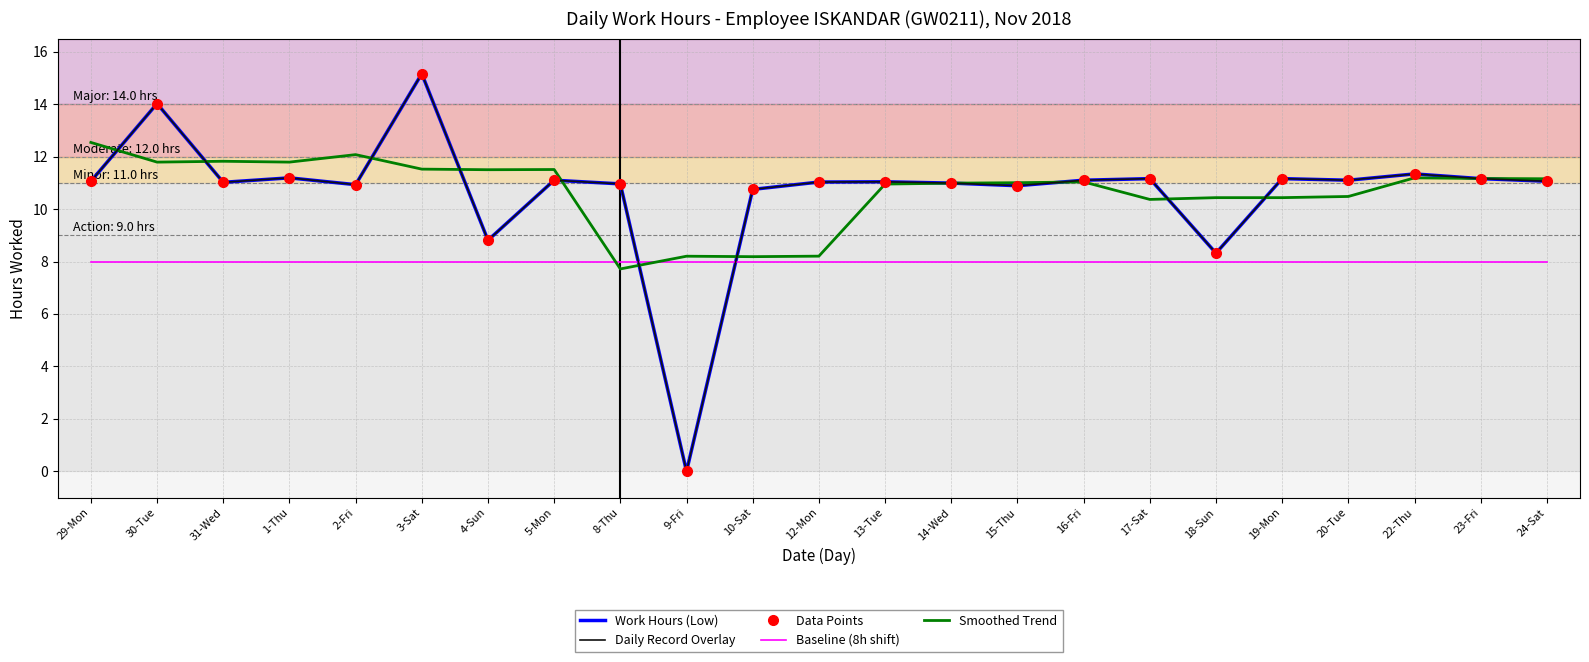

Which has a higher value, 20-Tue or 10-Sat?

20-Tue